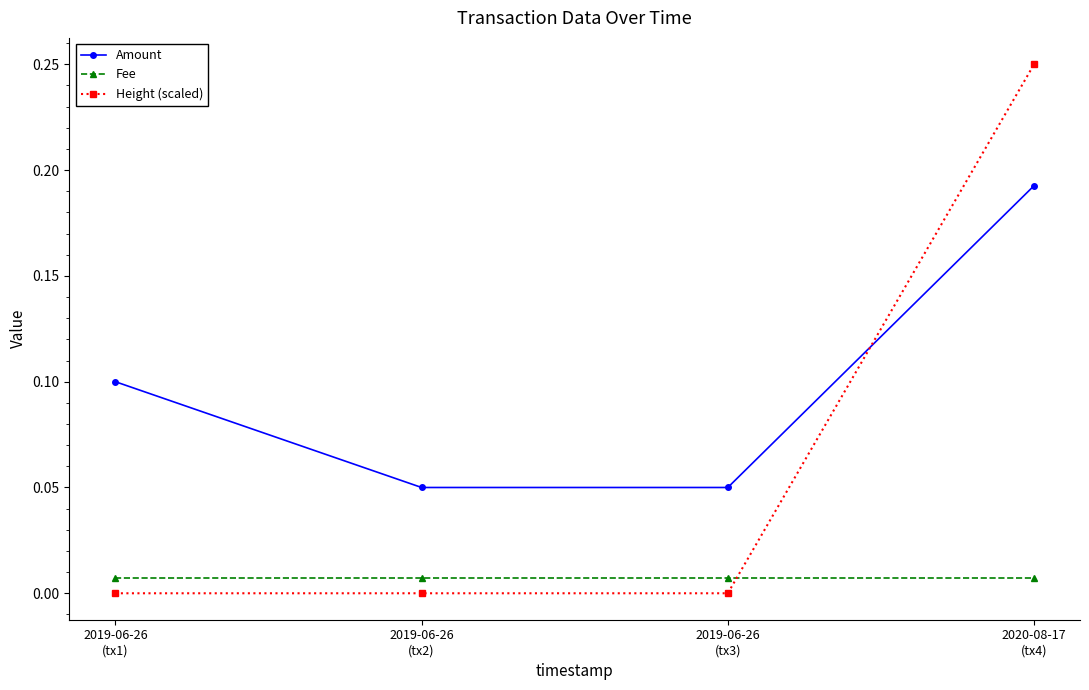

Which series has the largest range (max minus min)?

Height (scaled)